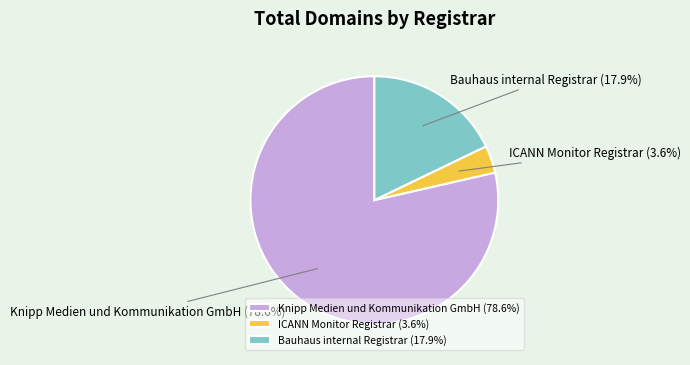

What is the smallest slice in the pie chart?

ICANN Monitor Registrar